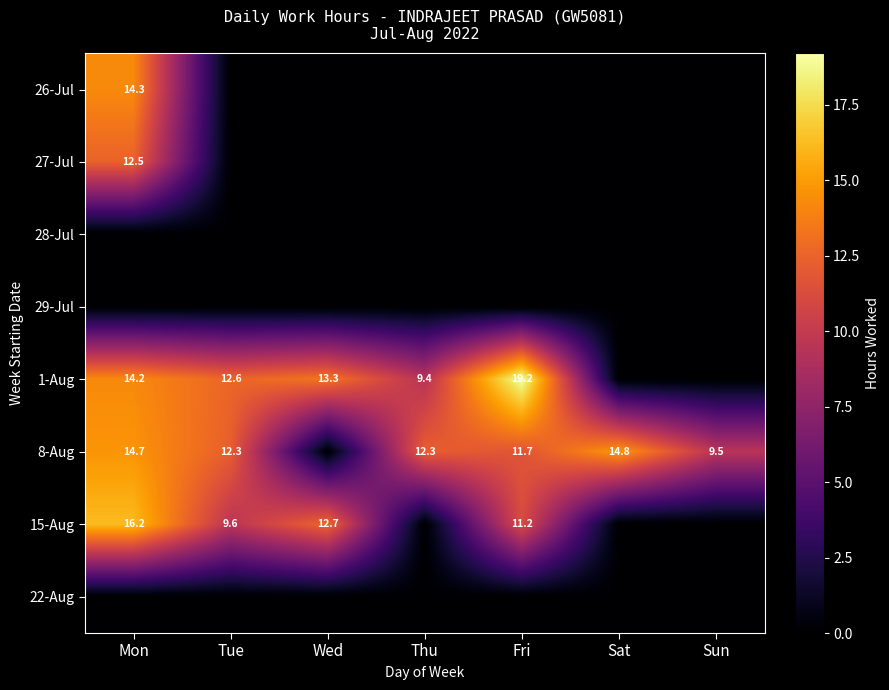

Count the number of data series in this chart.

8